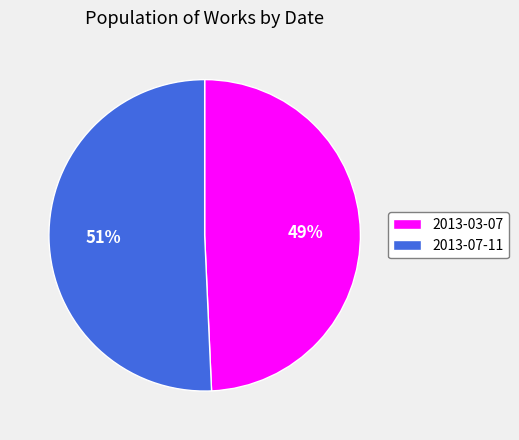

How many slices are in this pie chart?

2